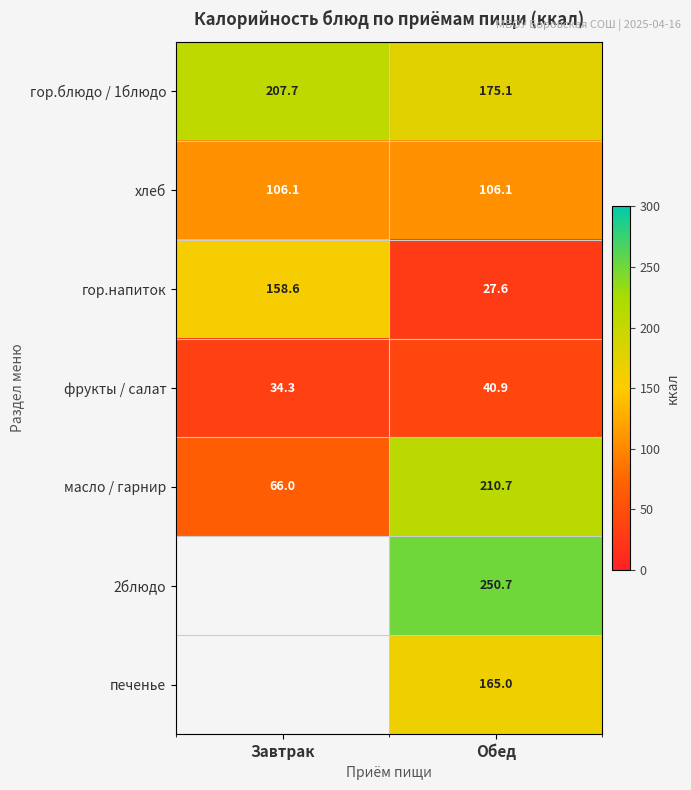

At Обед, list the series in order from largest to smallest.

2блюдо, масло / гарнир, гор.блюдо / 1блюдо, печенье, хлеб, фрукты / салат, гор.напиток